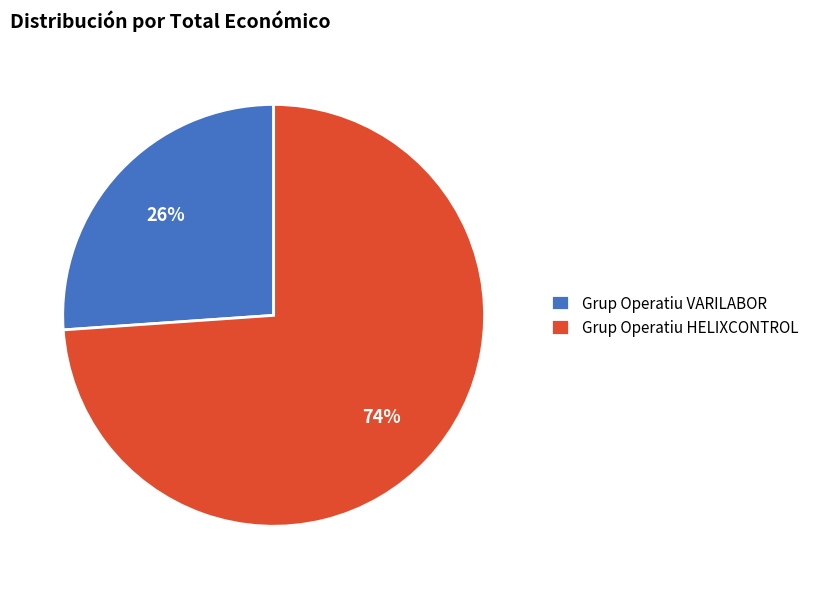

What percentage is the Grup Operatiu HELIXCONTROL slice, to the nearest percent?

74%